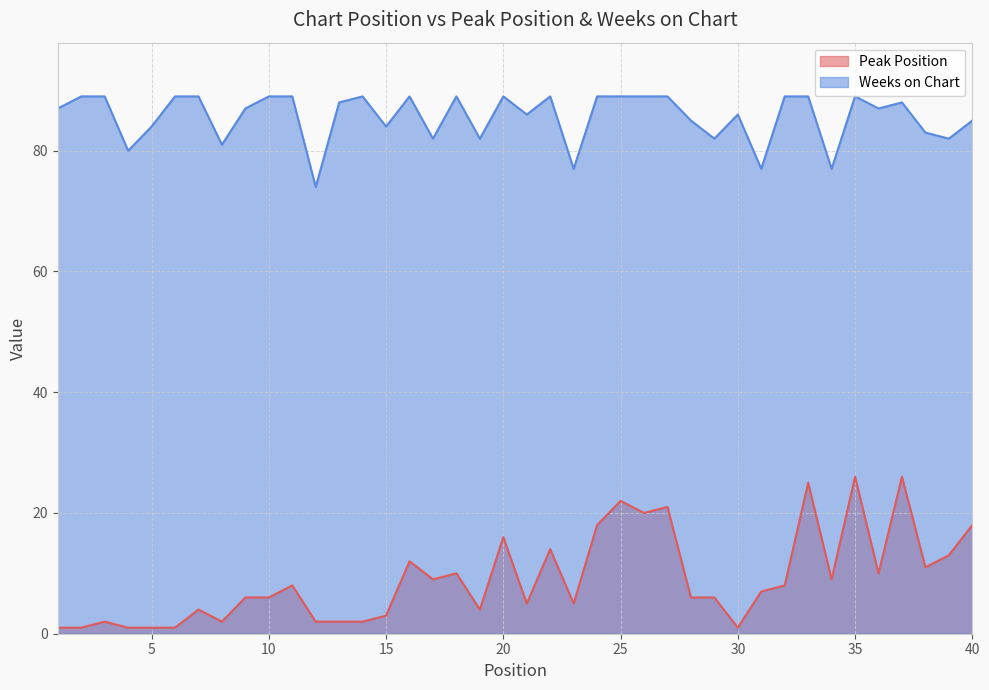

What is the sum of the Weeks on Chart values at 23 and 35?

166